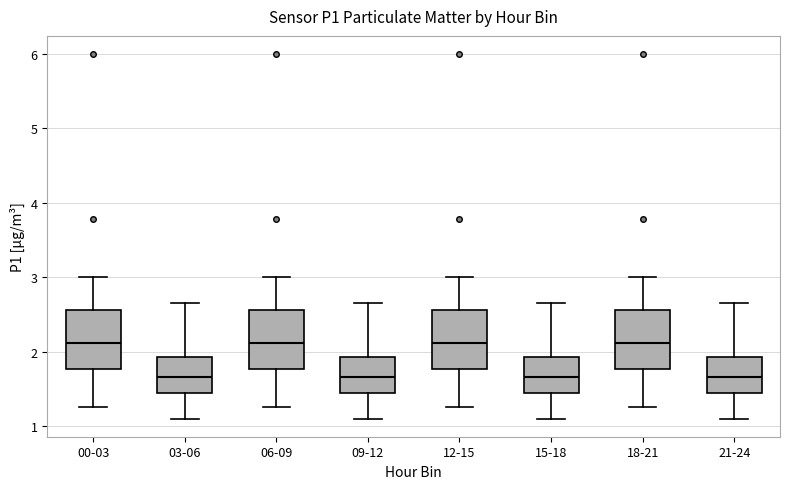

Reading left to right, transcribe this box plot: for each box, give where its median line is, the range the box spans, and where its two whiskers end, as read against the y-axis. The values are not printed on the chart, so give them approximately, as read against the axis.

00-03: median 2.1, box 1.8 to 2.6, whiskers 1.3 to 3.0
03-06: median 1.7, box 1.4 to 1.9, whiskers 1.1 to 2.7
06-09: median 2.1, box 1.8 to 2.6, whiskers 1.3 to 3.0
09-12: median 1.7, box 1.4 to 1.9, whiskers 1.1 to 2.7
12-15: median 2.1, box 1.8 to 2.6, whiskers 1.3 to 3.0
15-18: median 1.7, box 1.4 to 1.9, whiskers 1.1 to 2.7
18-21: median 2.1, box 1.8 to 2.6, whiskers 1.3 to 3.0
21-24: median 1.7, box 1.4 to 1.9, whiskers 1.1 to 2.7